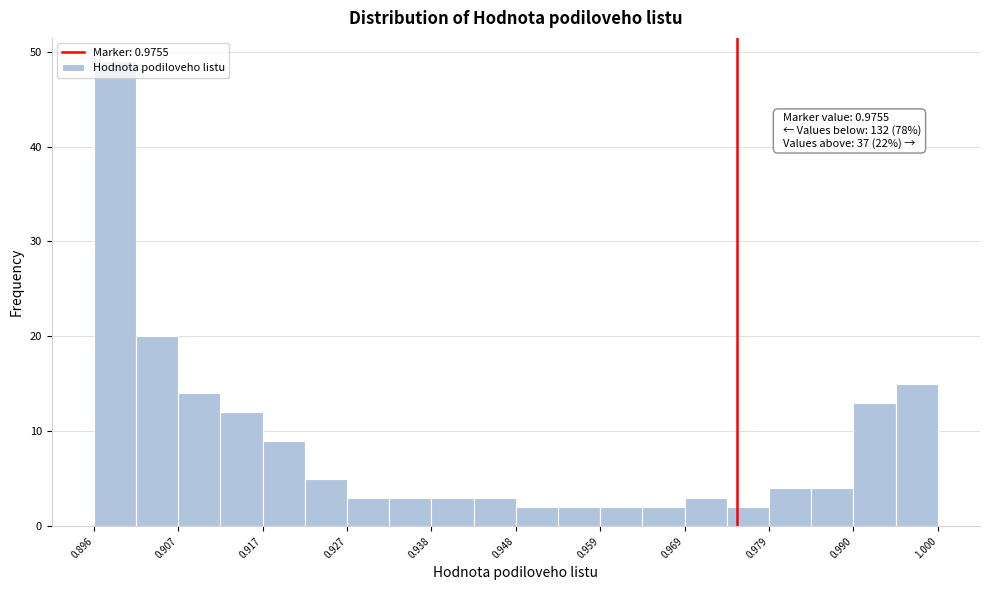

Around what value on the x-axis is the tallest bar? Give the approximate position of its centre, as read against the axis.

0.898